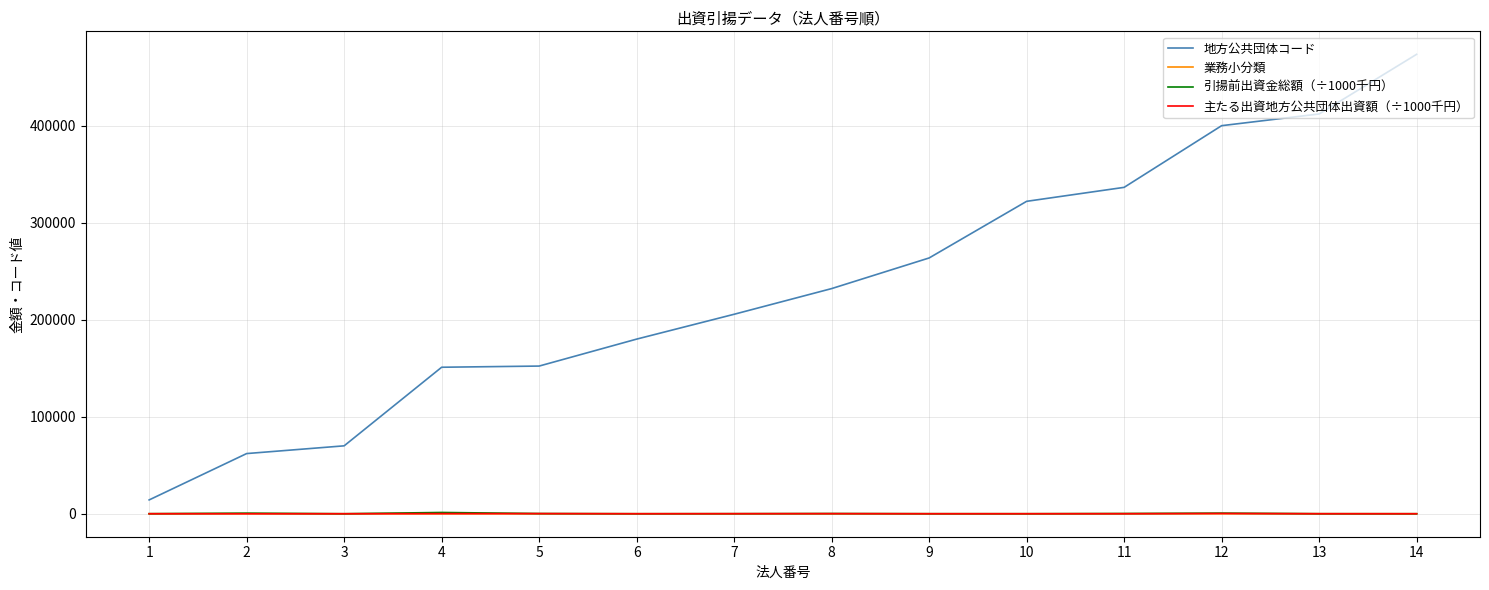

Which series changed the most between 1 and 2?

地方公共団体コード